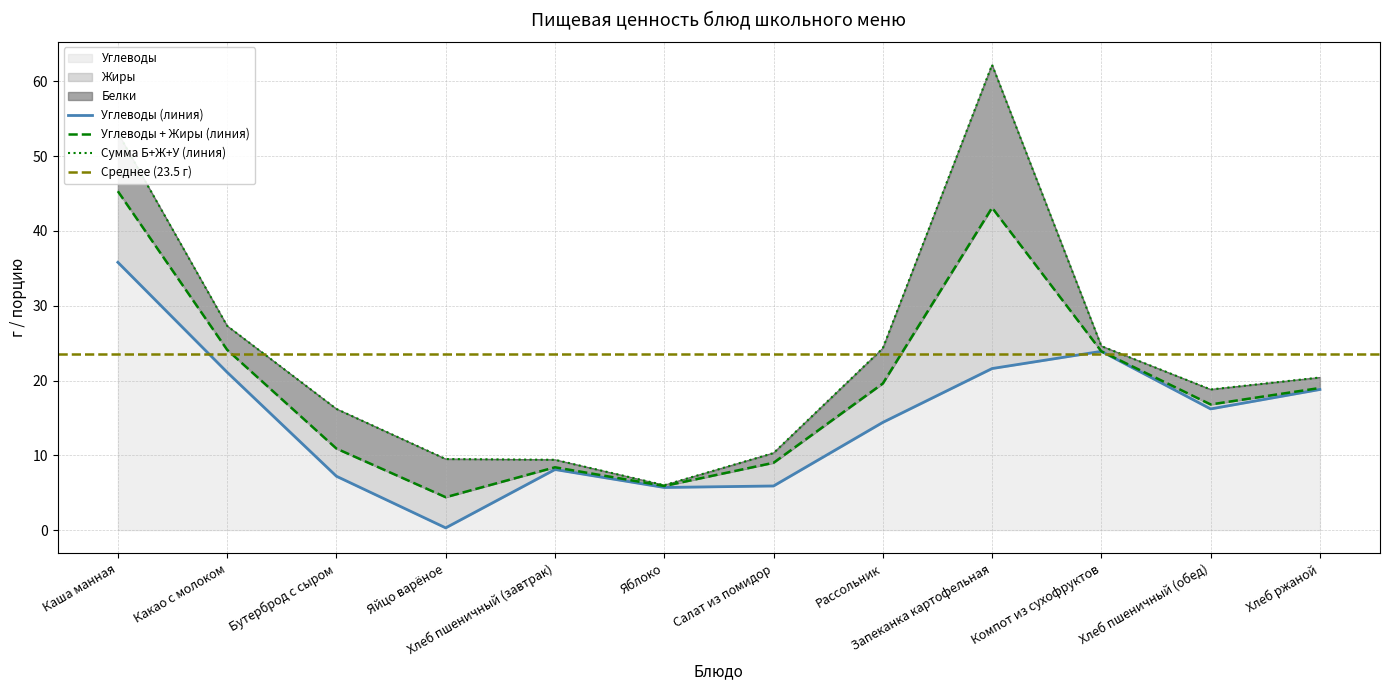

Between Каша манная and Хлеб ржаной, which series saw the biggest shift?

Углеводы